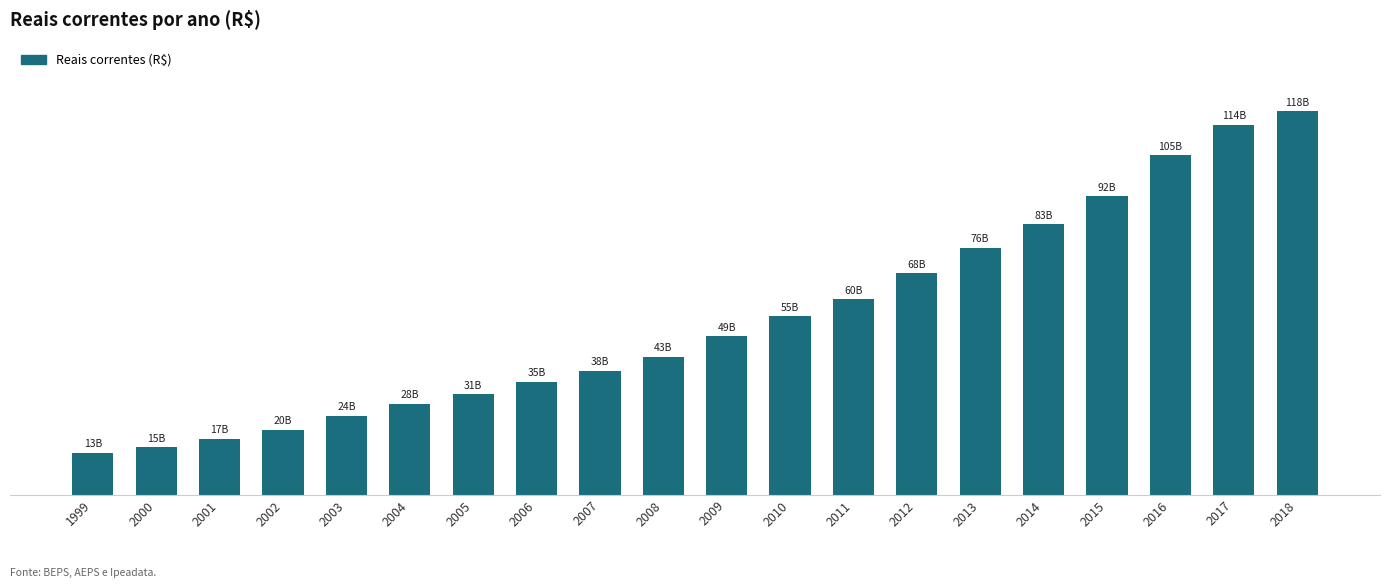

Is it true that the value at 2006 is 34818767469.3?

True